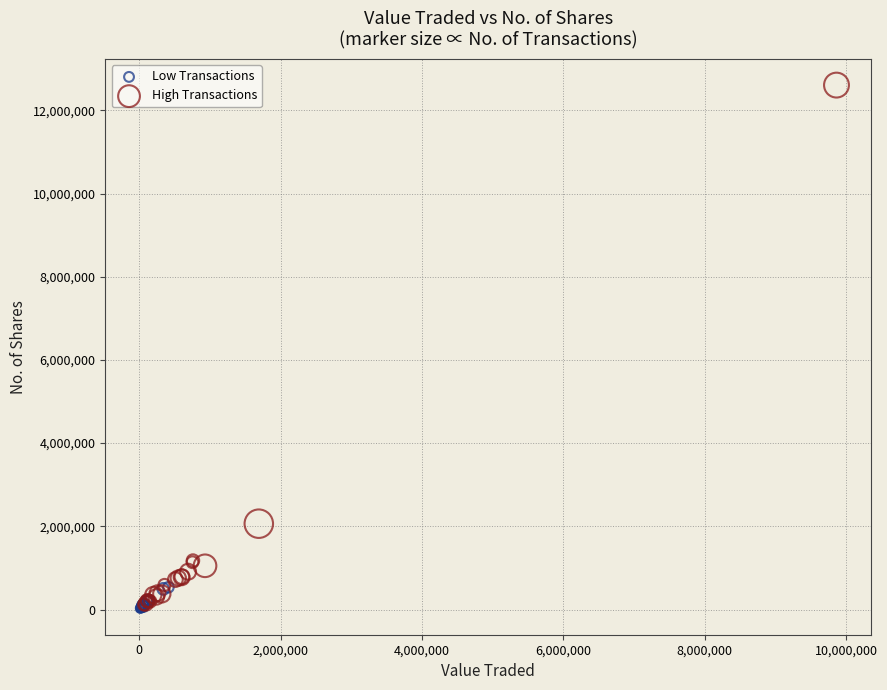

Which series has the widest spread of Y values?

High Transactions